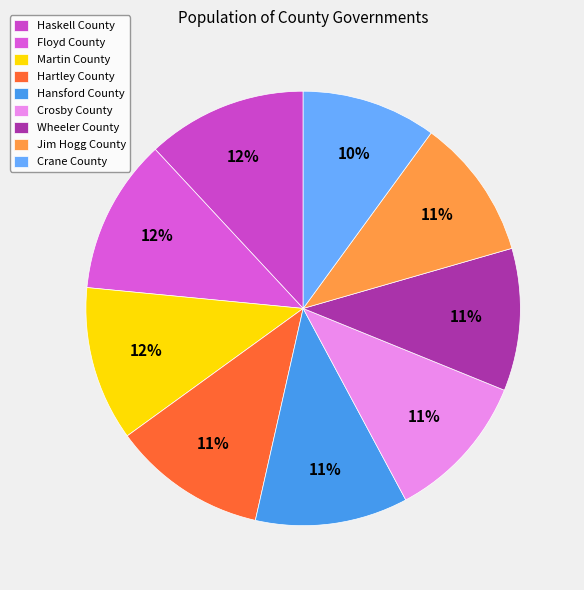

Do Wheeler County and Crane County together represent more than half of the pie?

No